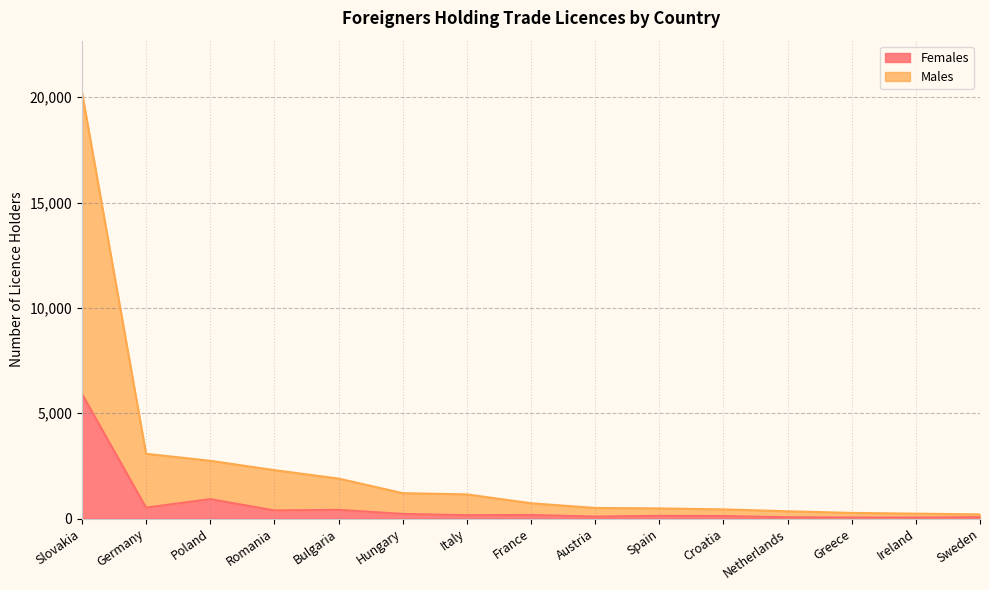

Reading left to right, what are all the values shown in this chart?

Females: 5917	517	923	384	413	220	160	169	93	129	119	61	47	49	66
Males: 20253	3075	2742	2298	1898	1206	1147	727	503	481	435	346	268	233	198